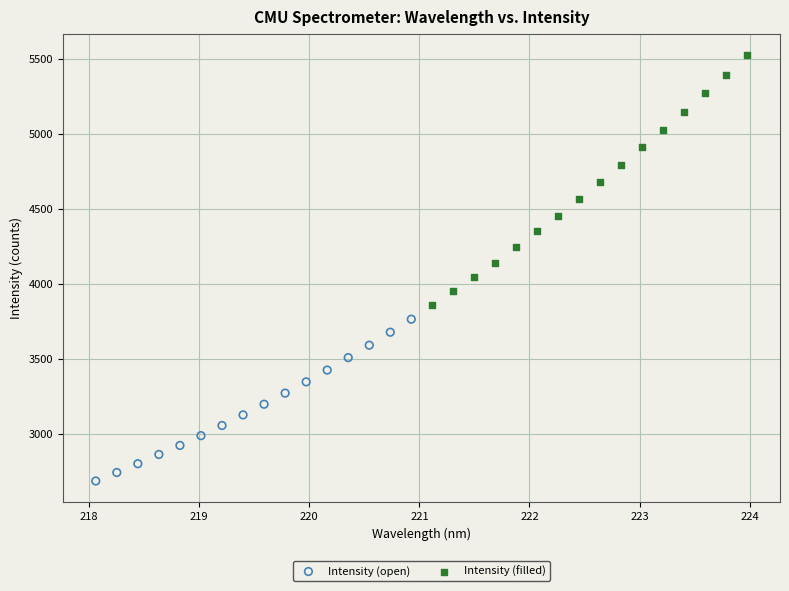

Which series contains the highest Y value?

Intensity (filled)